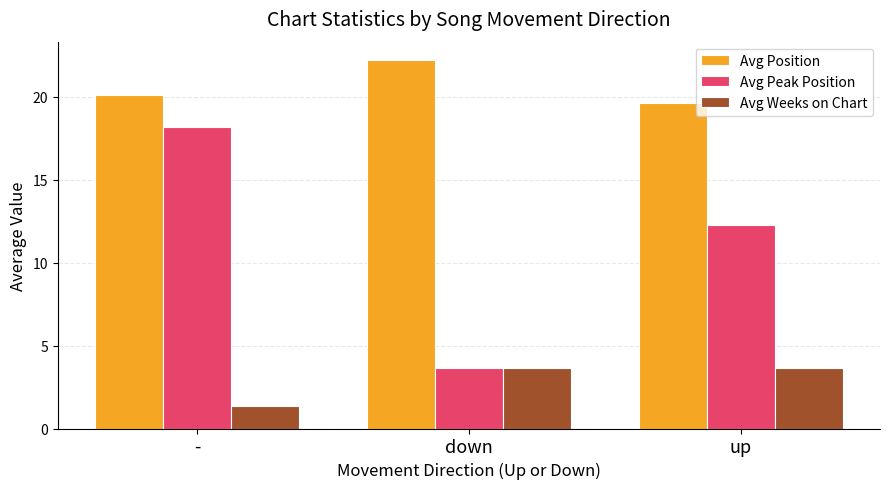

What position from the right is up?

1